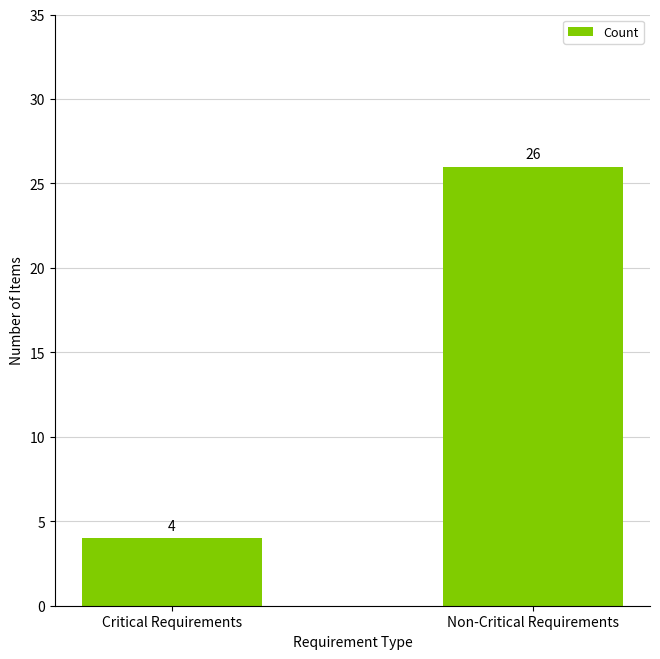

Where is the data nearest to the value 15?

Critical Requirements